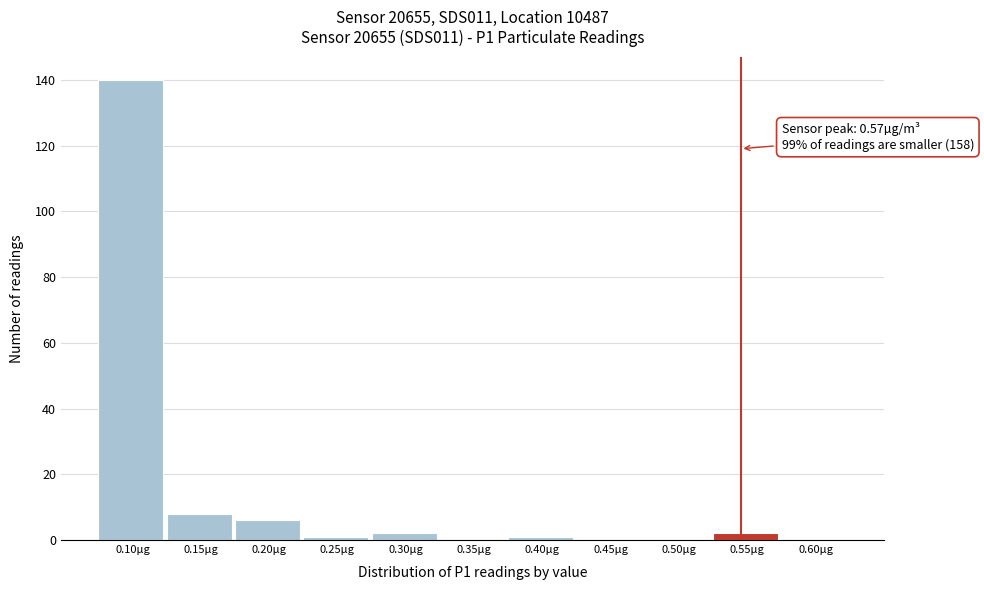

Reading left to right, what are all the values shown in this chart?

0.10µg=140	0.15µg=8	0.20µg=6	0.25µg=1	0.30µg=2	0.35µg=0	0.40µg=1	0.45µg=0	0.50µg=0	0.55µg=2	0.60µg=0